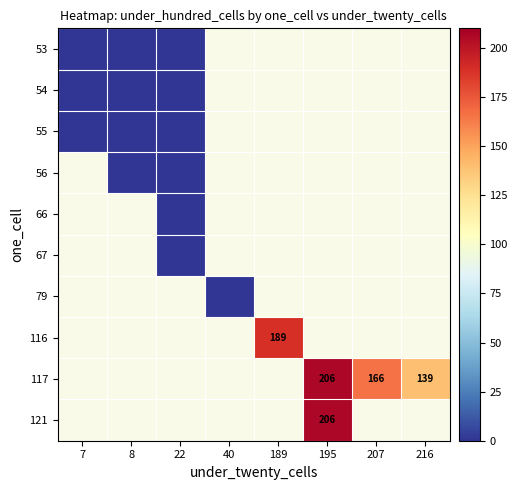

How many series are shown in this chart?

10